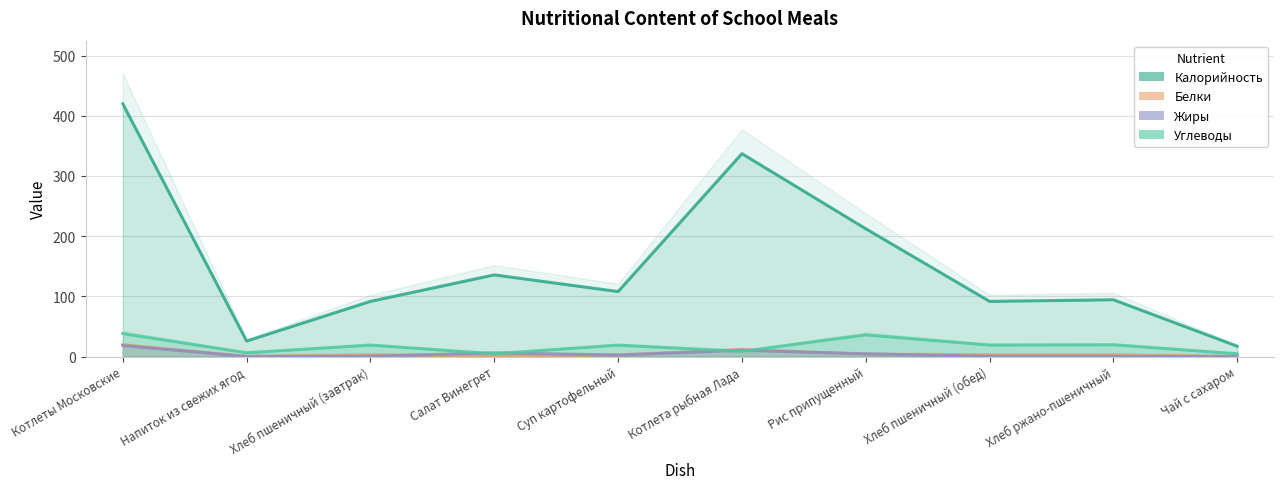

Rank the series at Суп картофельный from lowest to highest value.

Жиры, Белки, Углеводы, Калорийность